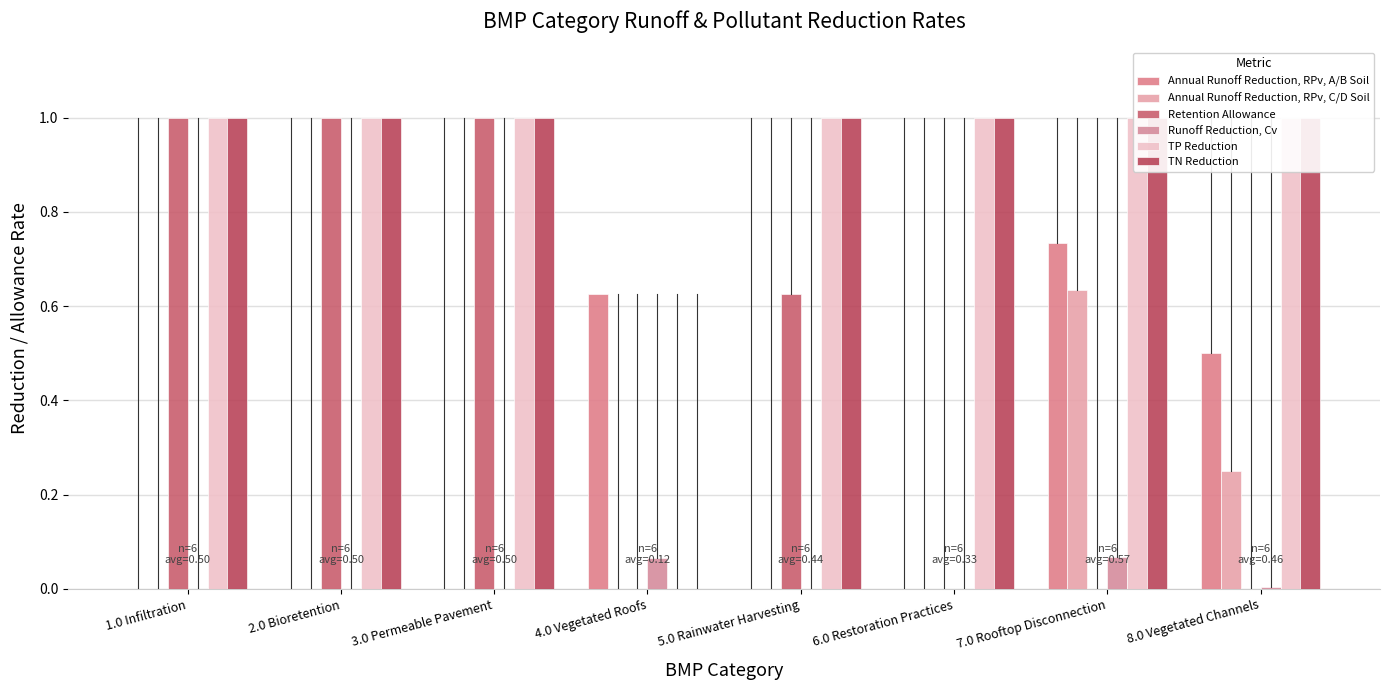

What is the label of the 5th bar from the left?

5.0 Rainwater Harvesting